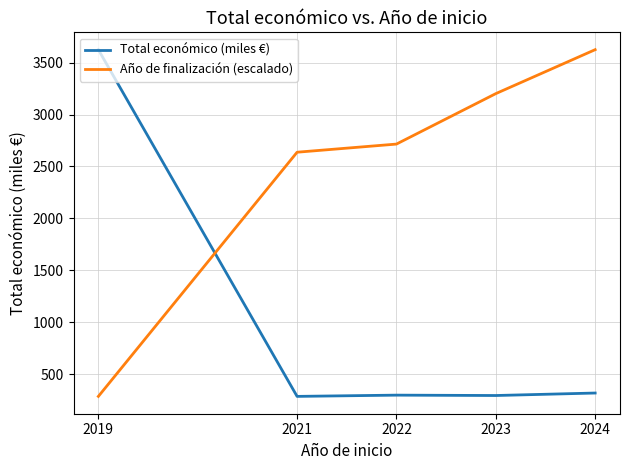

What is the average value of the Año de finalización (escalado) series?

2492.7